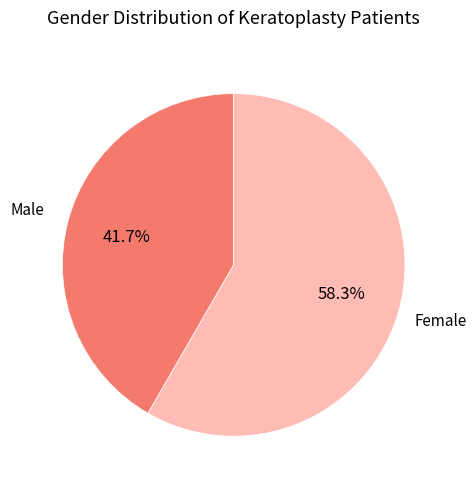

Is there a majority slice in this chart?

Yes